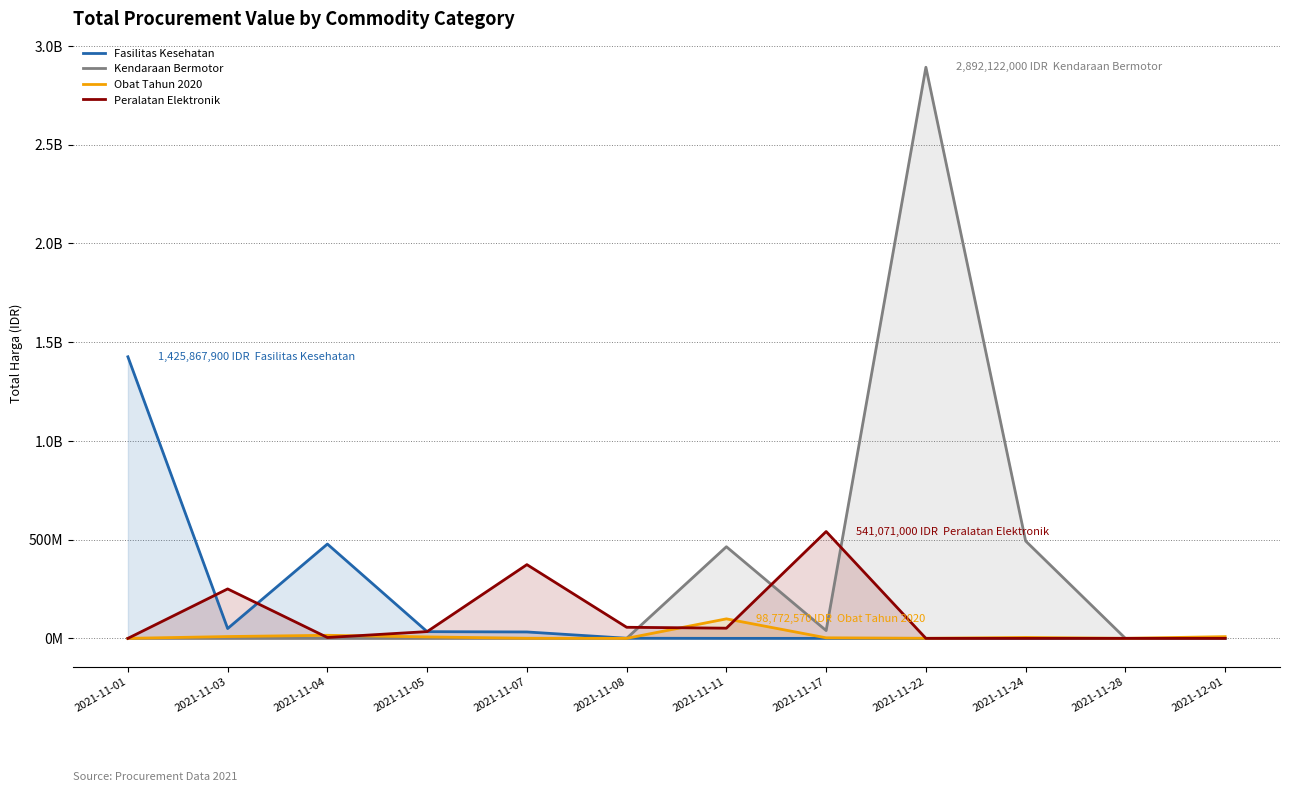

List the series in order of their overall mean, lowest first.

Obat Tahun 2020, Peralatan Elektronik, Fasilitas Kesehatan, Kendaraan Bermotor